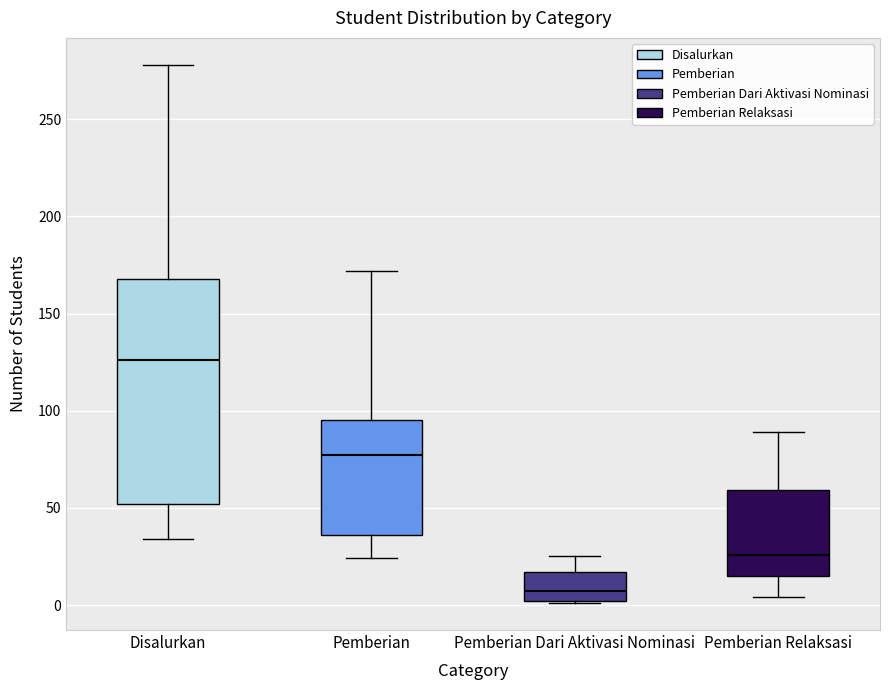

Comparing the boxes themselves (not the whiskers), which one is the tallest?

Disalurkan